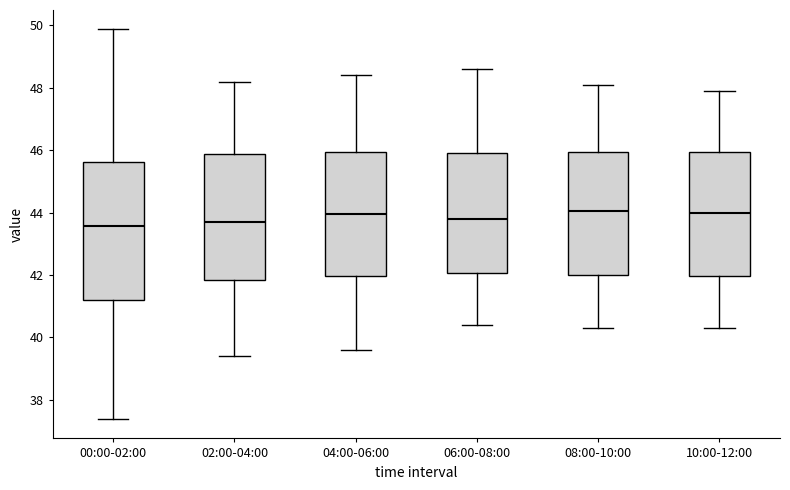

Reading left to right, transcribe this box plot: for each box, give where its median line is, the range the box spans, and where its two whiskers end, as read against the y-axis. The values are not printed on the chart, so give them approximately, as read against the axis.

00:00-02:00: median 43.6, box 41.2 to 45.6, whiskers 37.4 to 49.8
02:00-04:00: median 43.8, box 41.8 to 45.8, whiskers 39.4 to 48.2
04:00-06:00: median 44.0, box 42.0 to 46.0, whiskers 39.6 to 48.4
06:00-08:00: median 43.8, box 42.0 to 46.0, whiskers 40.4 to 48.6
08:00-10:00: median 44.0, box 42.0 to 46.0, whiskers 40.4 to 48.2
10:00-12:00: median 44.0, box 42.0 to 46.0, whiskers 40.4 to 48.0